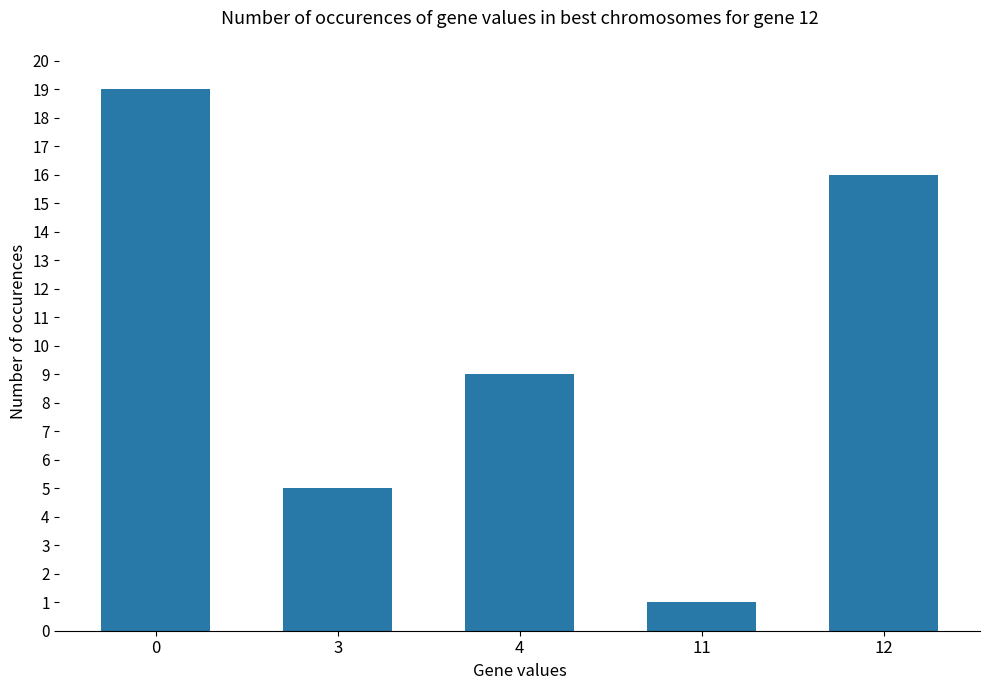

What is the difference between the values at 3 and 12?

11